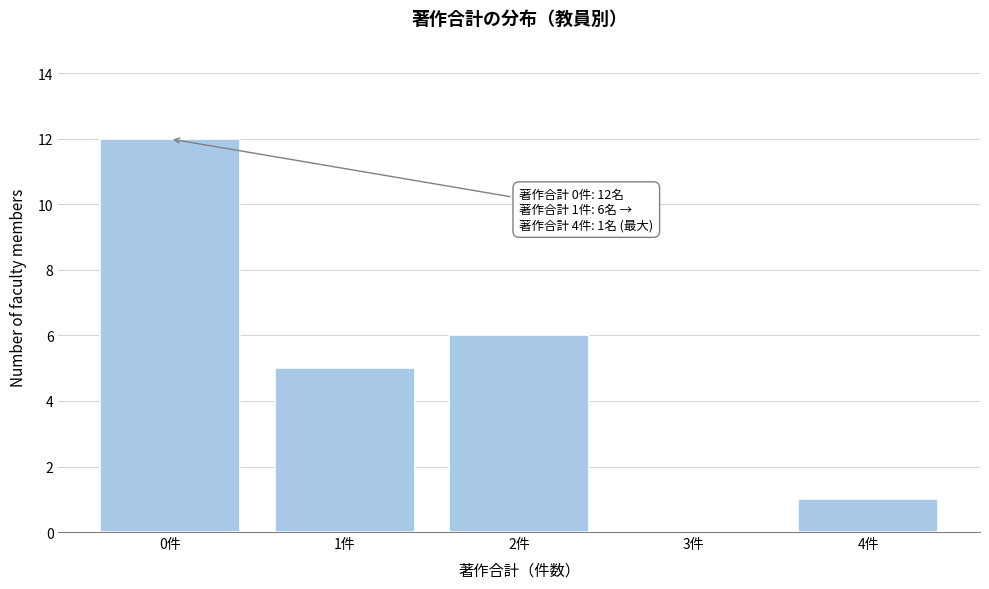

Reading left to right, extract all data points from this chart.

0件=12	1件=5	2件=6	3件=0	4件=1